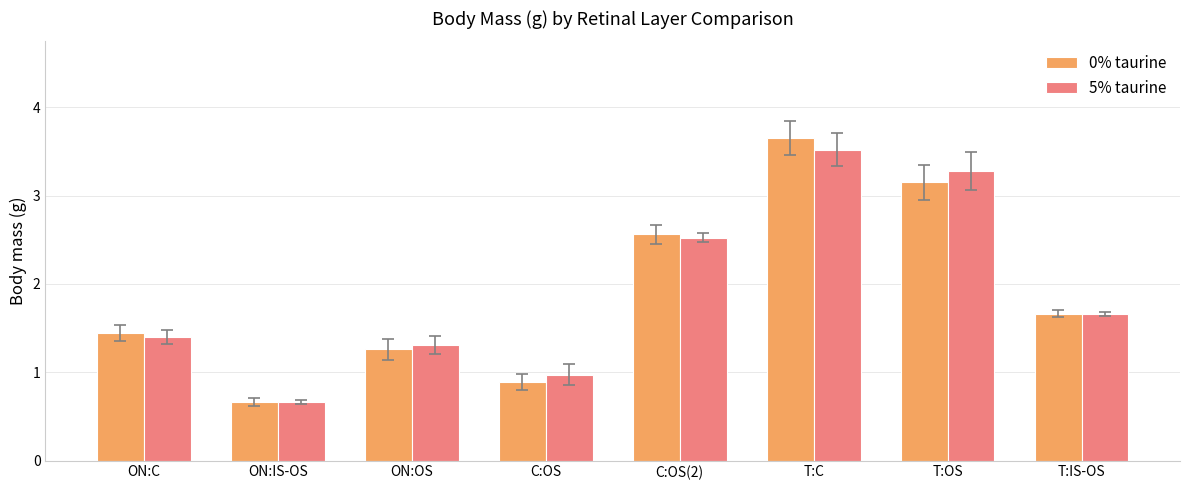

What is the smallest value displayed?

0.7